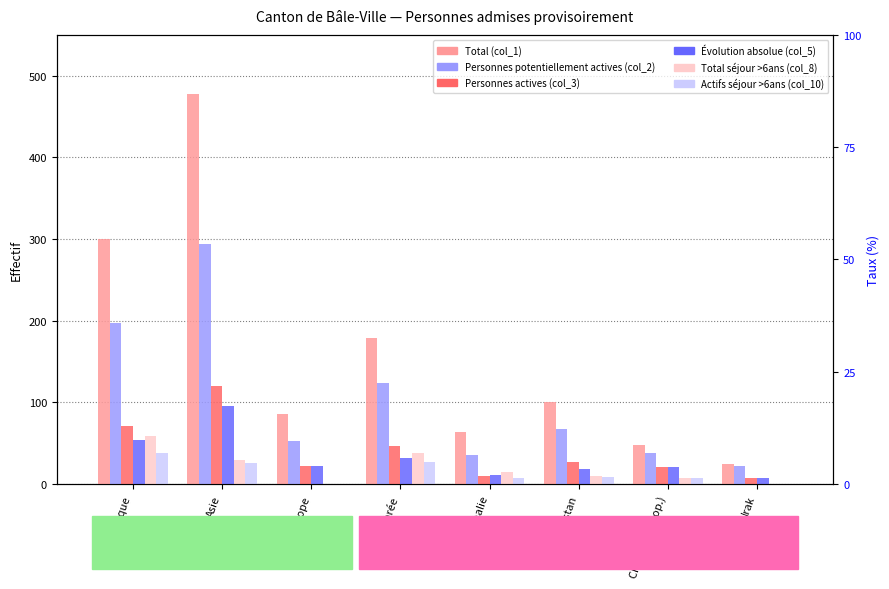

Reading left to right, extract all data points from this chart.

Total (col_1): 300	478	86	179	64	100	48	24
Personnes potentiellement actives (col_2): 197	294	53	124	36	67	38	22
Personnes actives (col_3): 71	120	22	47	10	27	21	7
Évolution absolue (col_5): 54	95	22	32	11	19	21	7
Total séjour >6ans (col_8): 59	29	0	38	15	10	8	0
Actifs séjour >6ans (col_10): 38	26	0	27	7	9	8	0